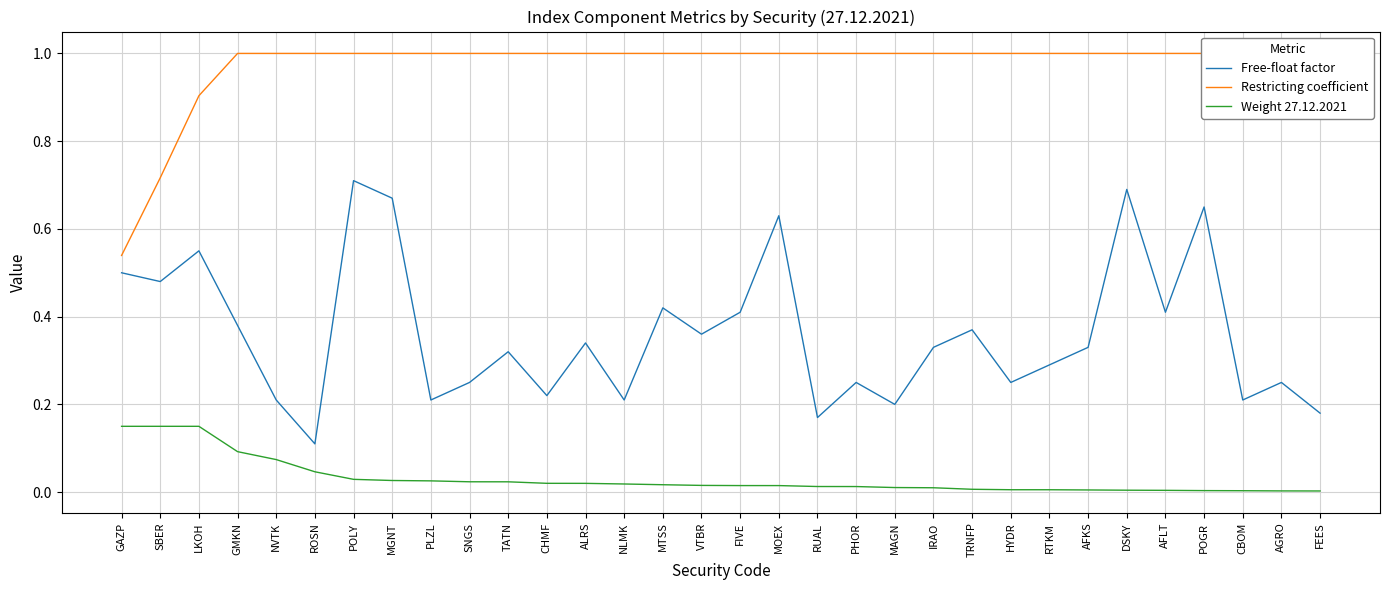

What is the label of the 10th point from the right?

TRNFP